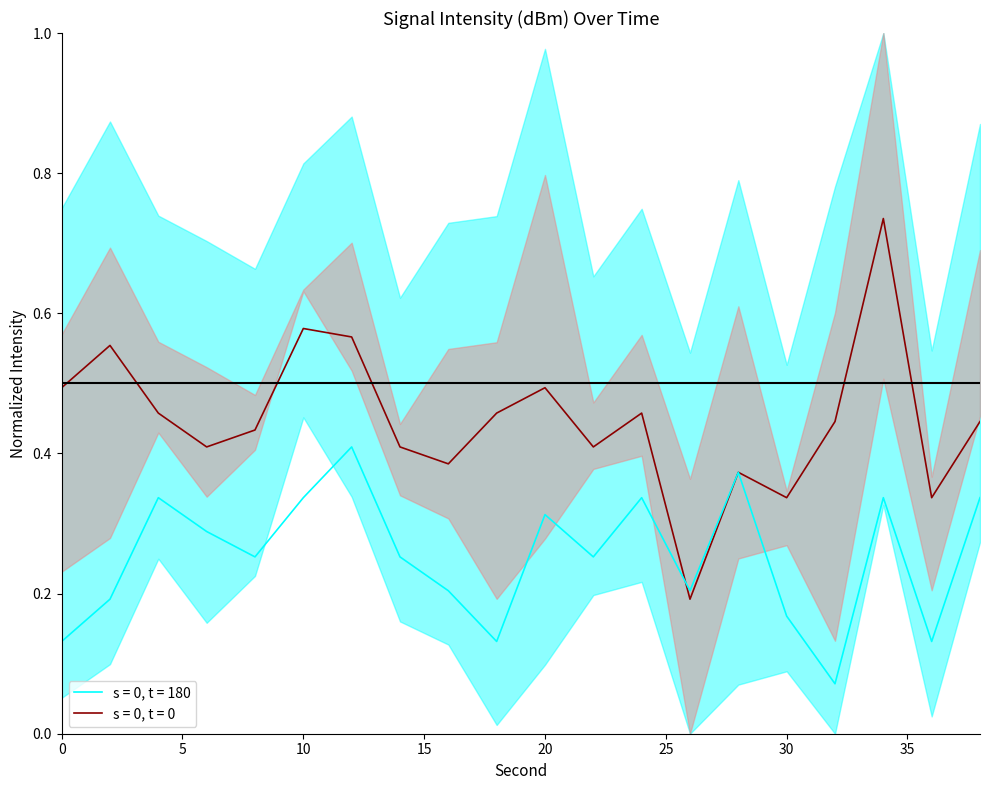

Where is line_s0t180 nearest to the value 0?

32